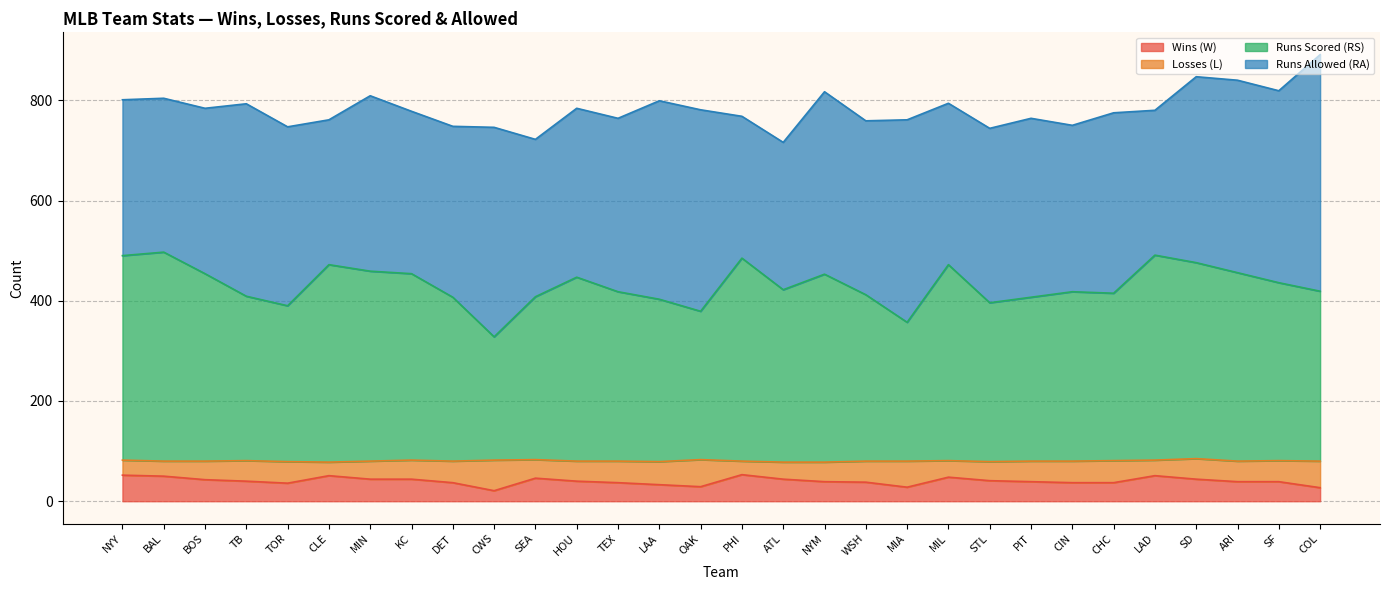

What is the total value across all series at CIN?

750